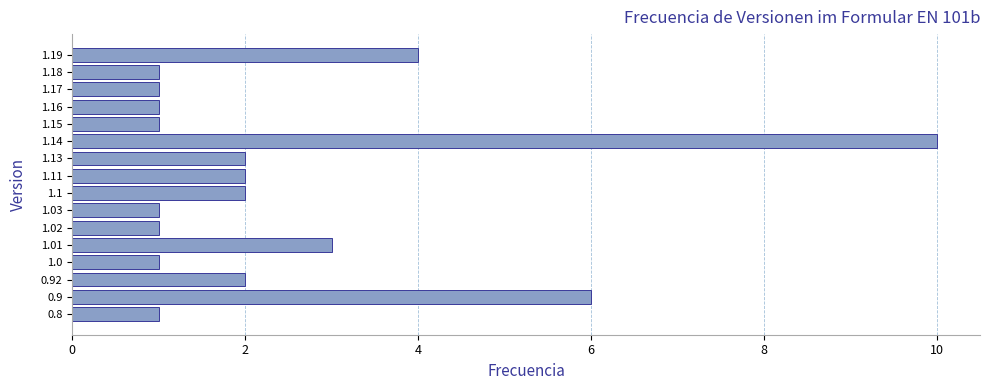

What is the change in value from 0.8 to 0.92?

+1